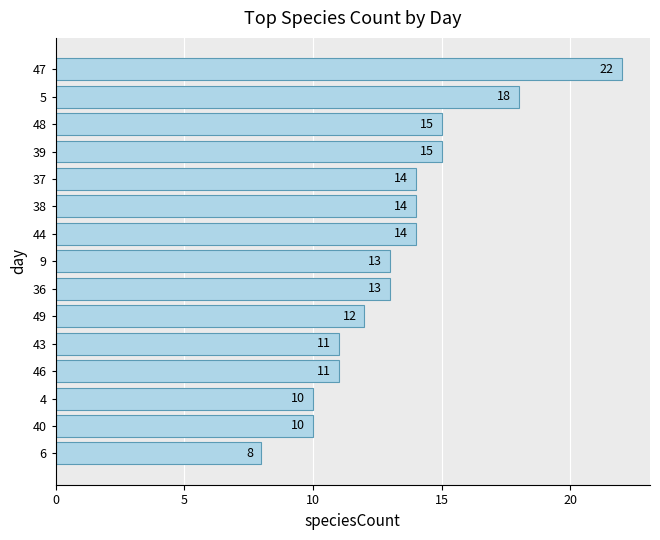

What is the difference between the second highest and second lowest values?

8